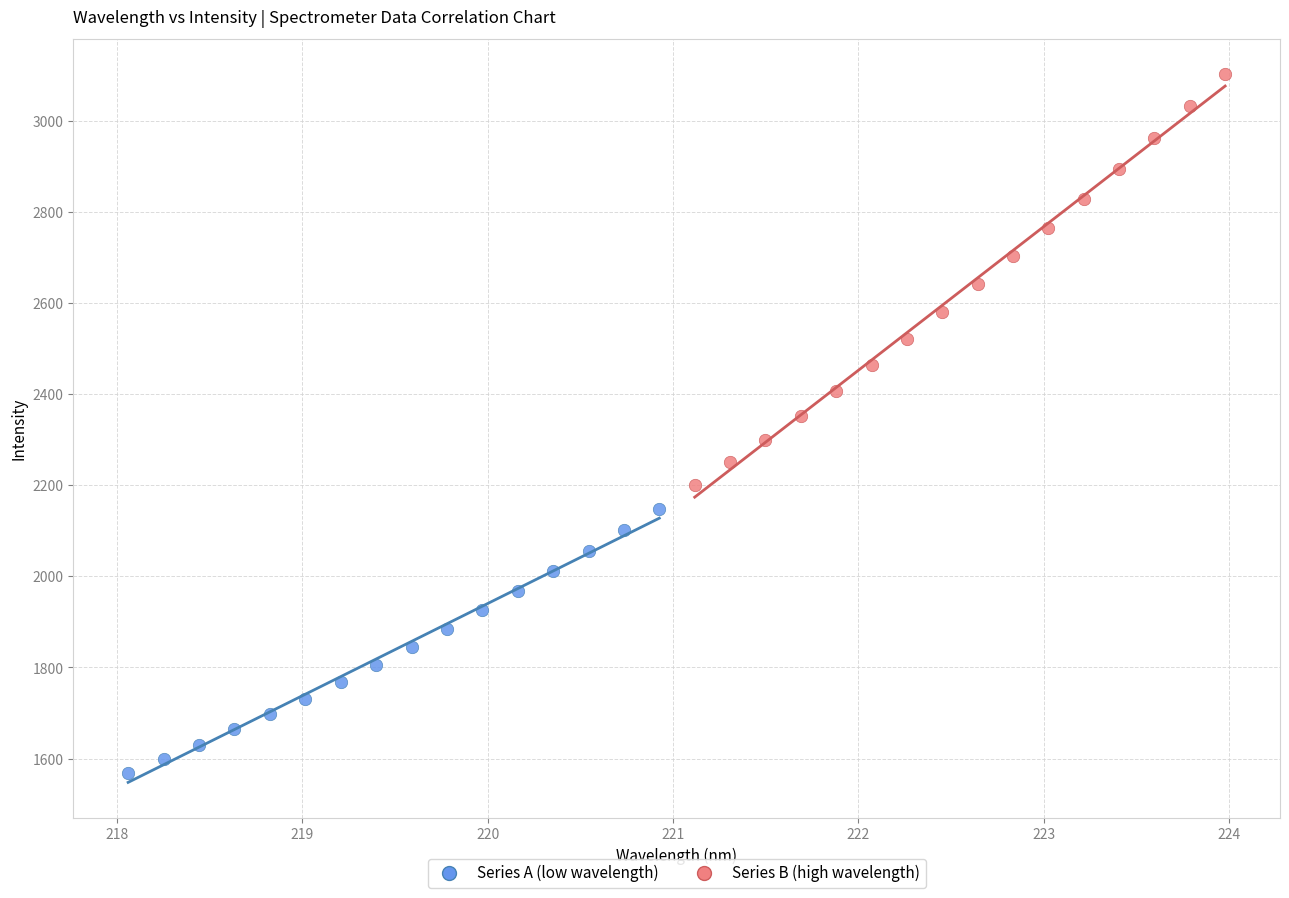

Which series contains the highest Y value?

Series B (high wavelength)